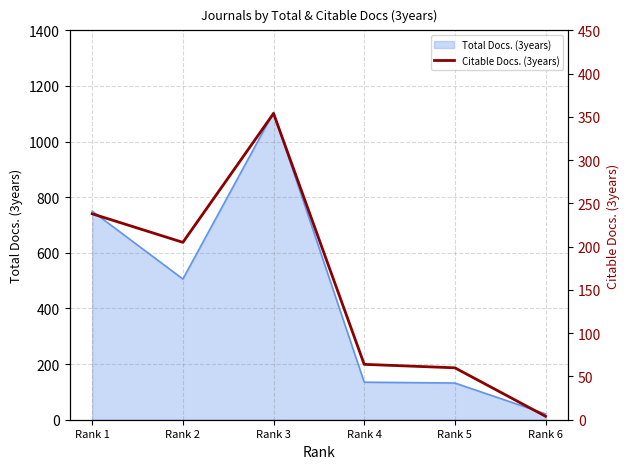

What is the minimum value shown in the chart?

4